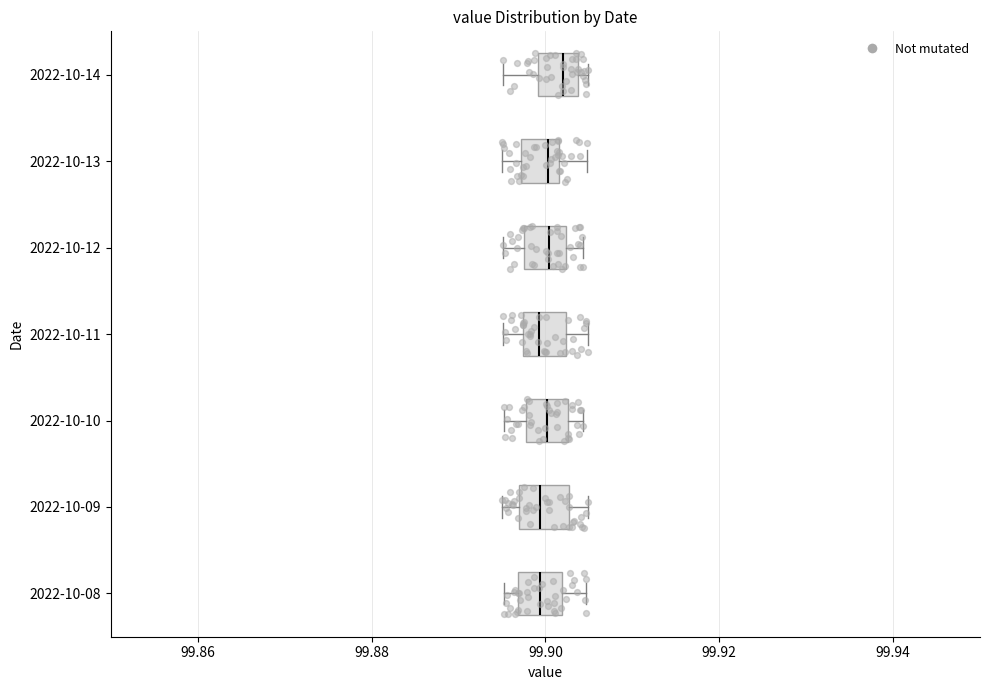

Reading bottom to top, transcribe this box plot: for each box, give where its median line is, the range the box spans, and where its two whiskers end, as read against the x-axis. The values are not printed on the chart, so give them approximately, as read against the axis.

2022-10-08: median 99.900, box 99.896 to 99.902, whiskers 99.896 (just left of the box's left edge) to 99.904
2022-10-09: median 99.900, box 99.896 to 99.902, whiskers 99.896 (just left of the box's left edge) to 99.904
2022-10-10: median 99.900, box 99.898 to 99.902, whiskers 99.896 to 99.904
2022-10-11: median 99.900, box 99.898 to 99.902, whiskers 99.896 to 99.904
2022-10-12: median 99.900, box 99.898 to 99.902, whiskers 99.896 to 99.904
2022-10-13: median 99.900, box 99.898 to 99.902, whiskers 99.896 to 99.904
2022-10-14: median 99.902, box 99.900 to 99.904, whiskers 99.896 to 99.904 (just right of the box's right edge)